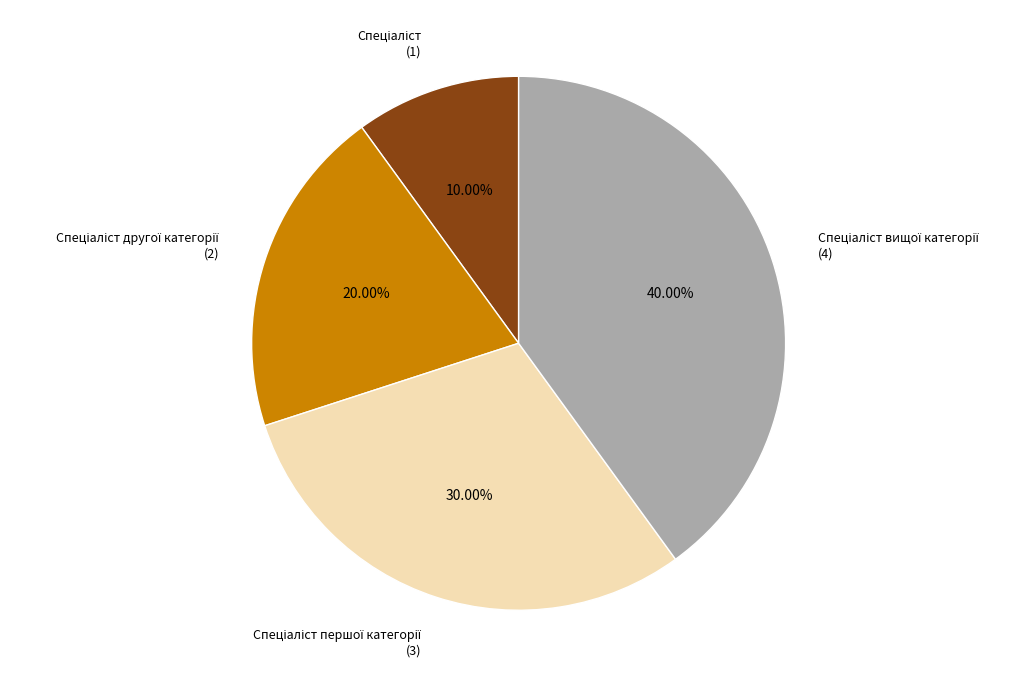

How many slices are in this pie chart?

4